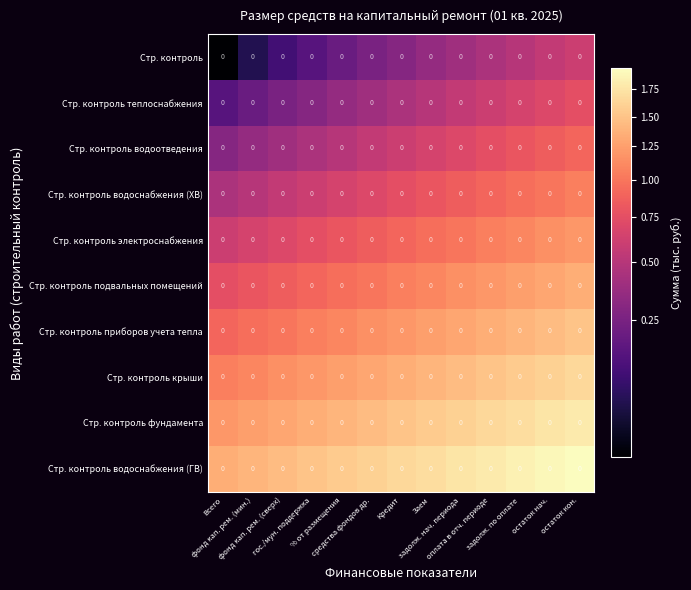

Rank the categories by Стр. контроль приборов учета тепла value from lowest to highest.

Всего, фонд кап. рем. (мин.), фонд кап. рем. (сверх), гос./мун. поддержка, % от размещения, средства фондов др., Кредит, Заем, задолж. нач. периода, оплата в отч. периоде, задолж. по оплате, остаток нач., остаток кон.